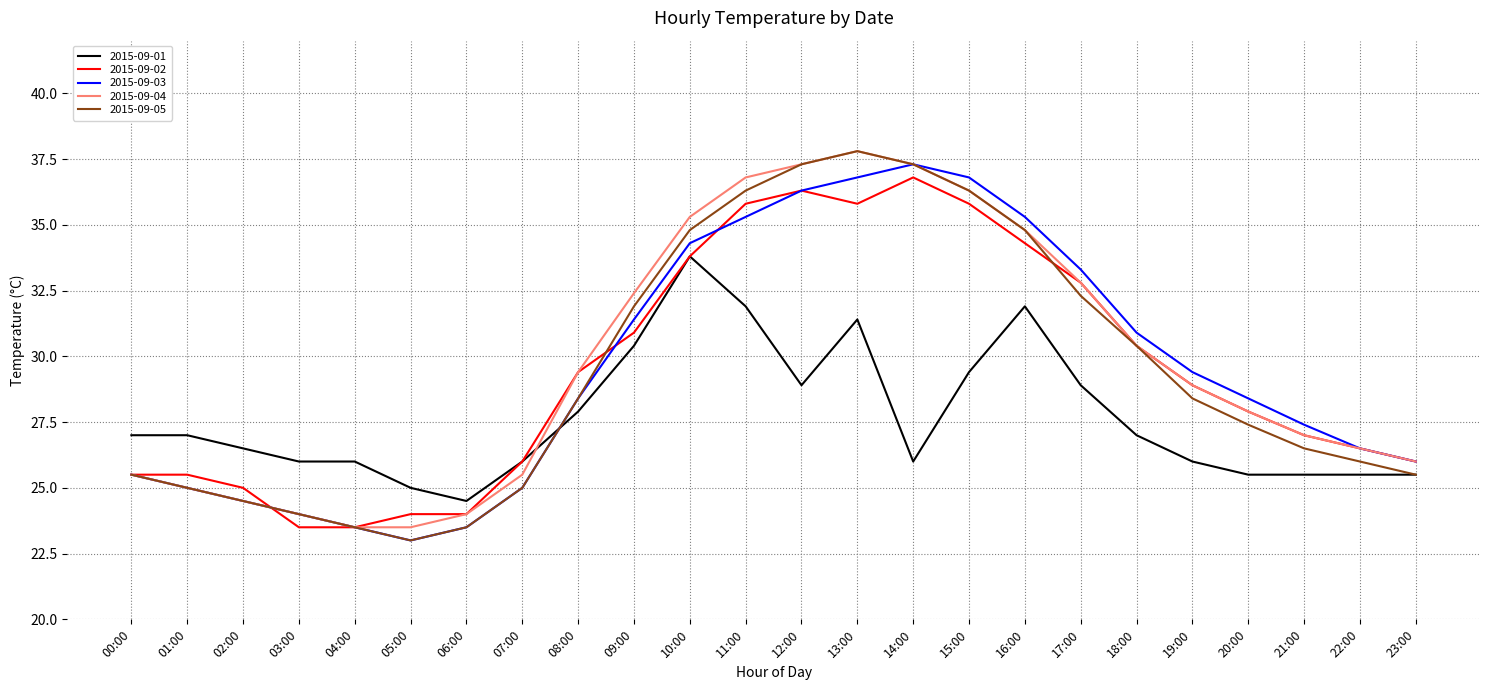

What position from the left is 15:00?

16